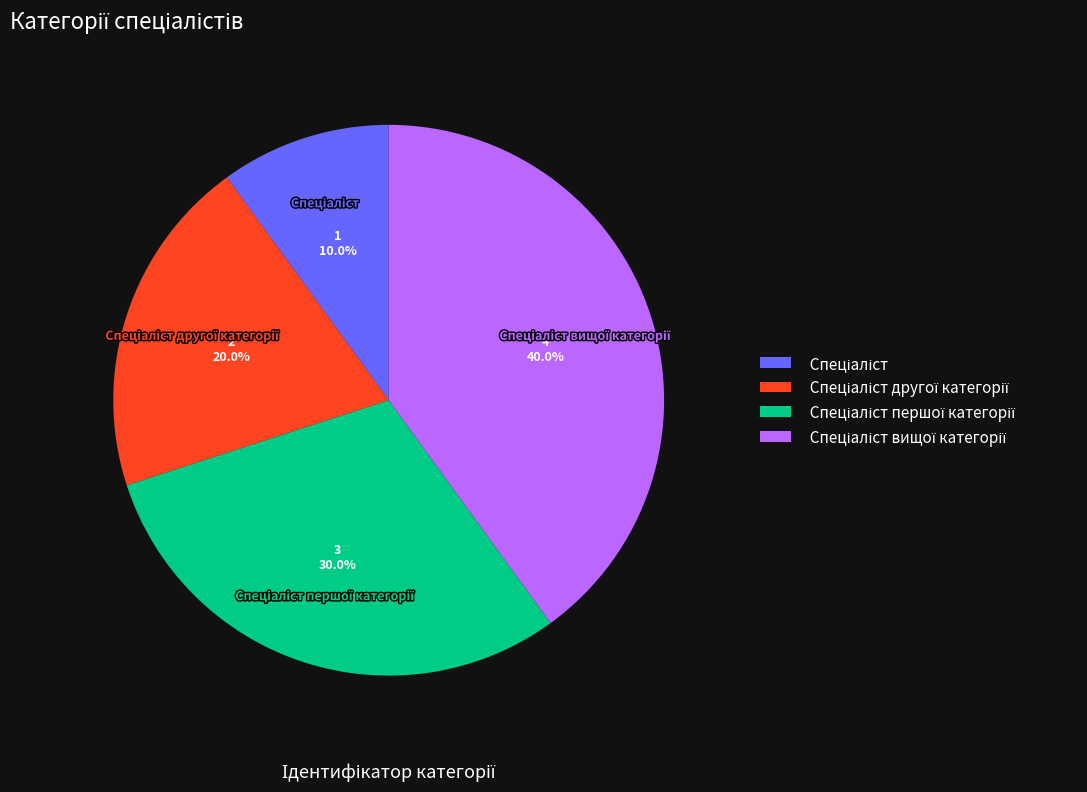

Does any single category account for the majority?

No